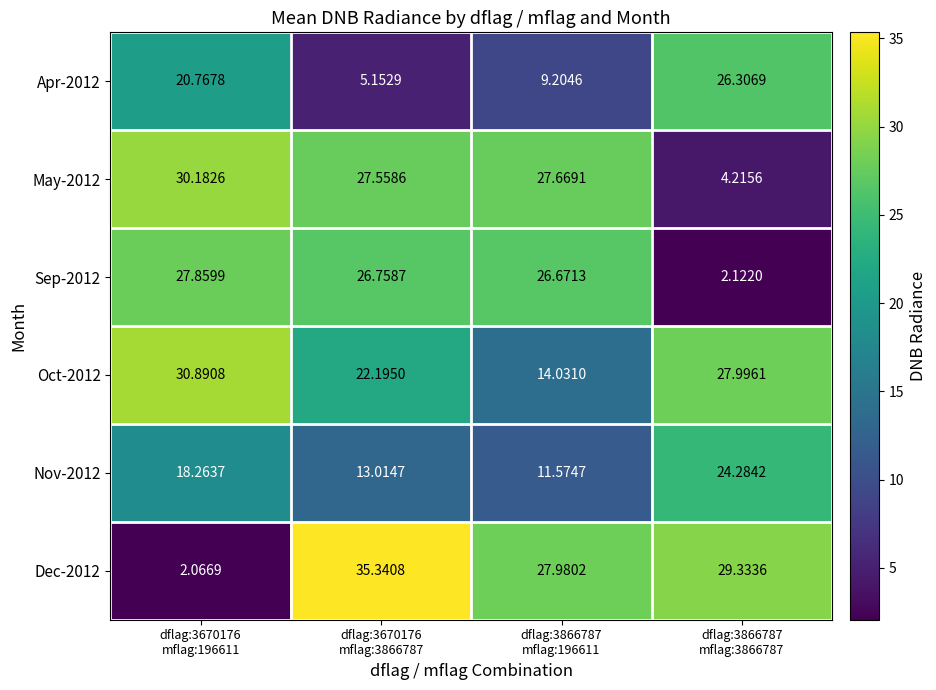

Which series has the widest spread of values?

Dec-2012